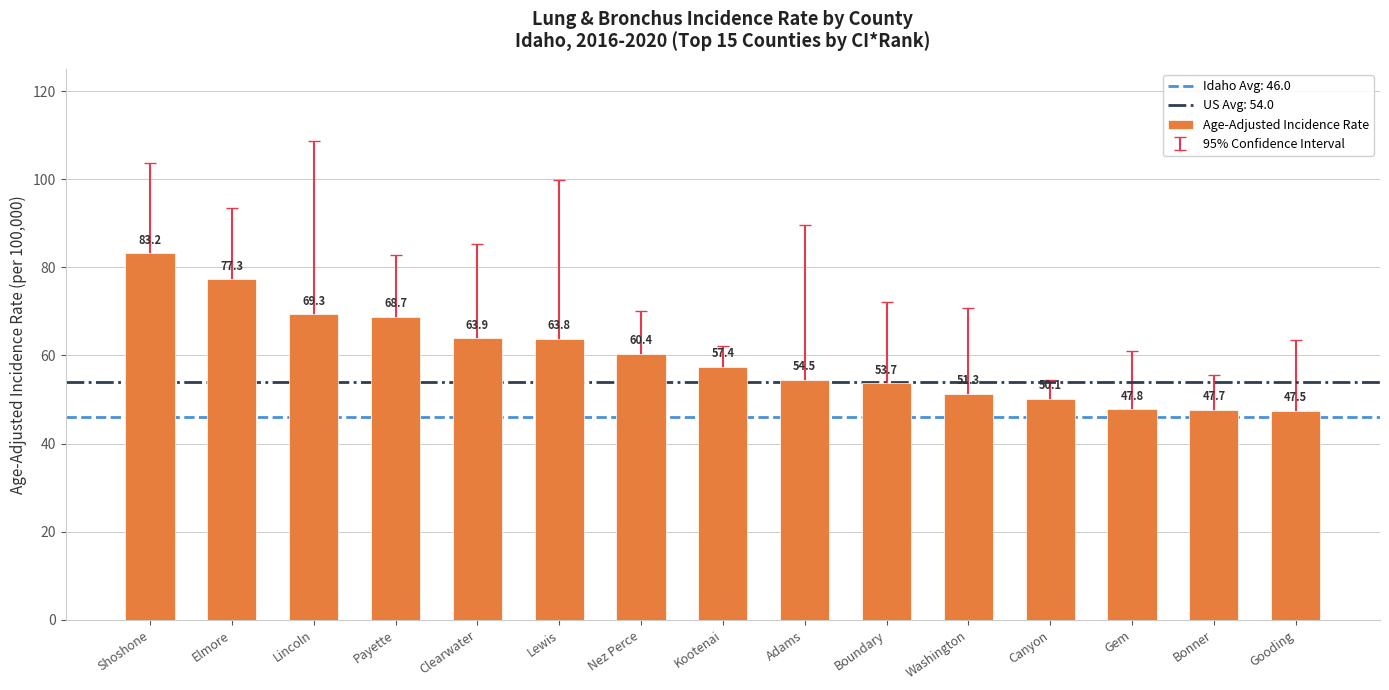

The chart shows a value of 47.7 at Bonner. True or false?

True